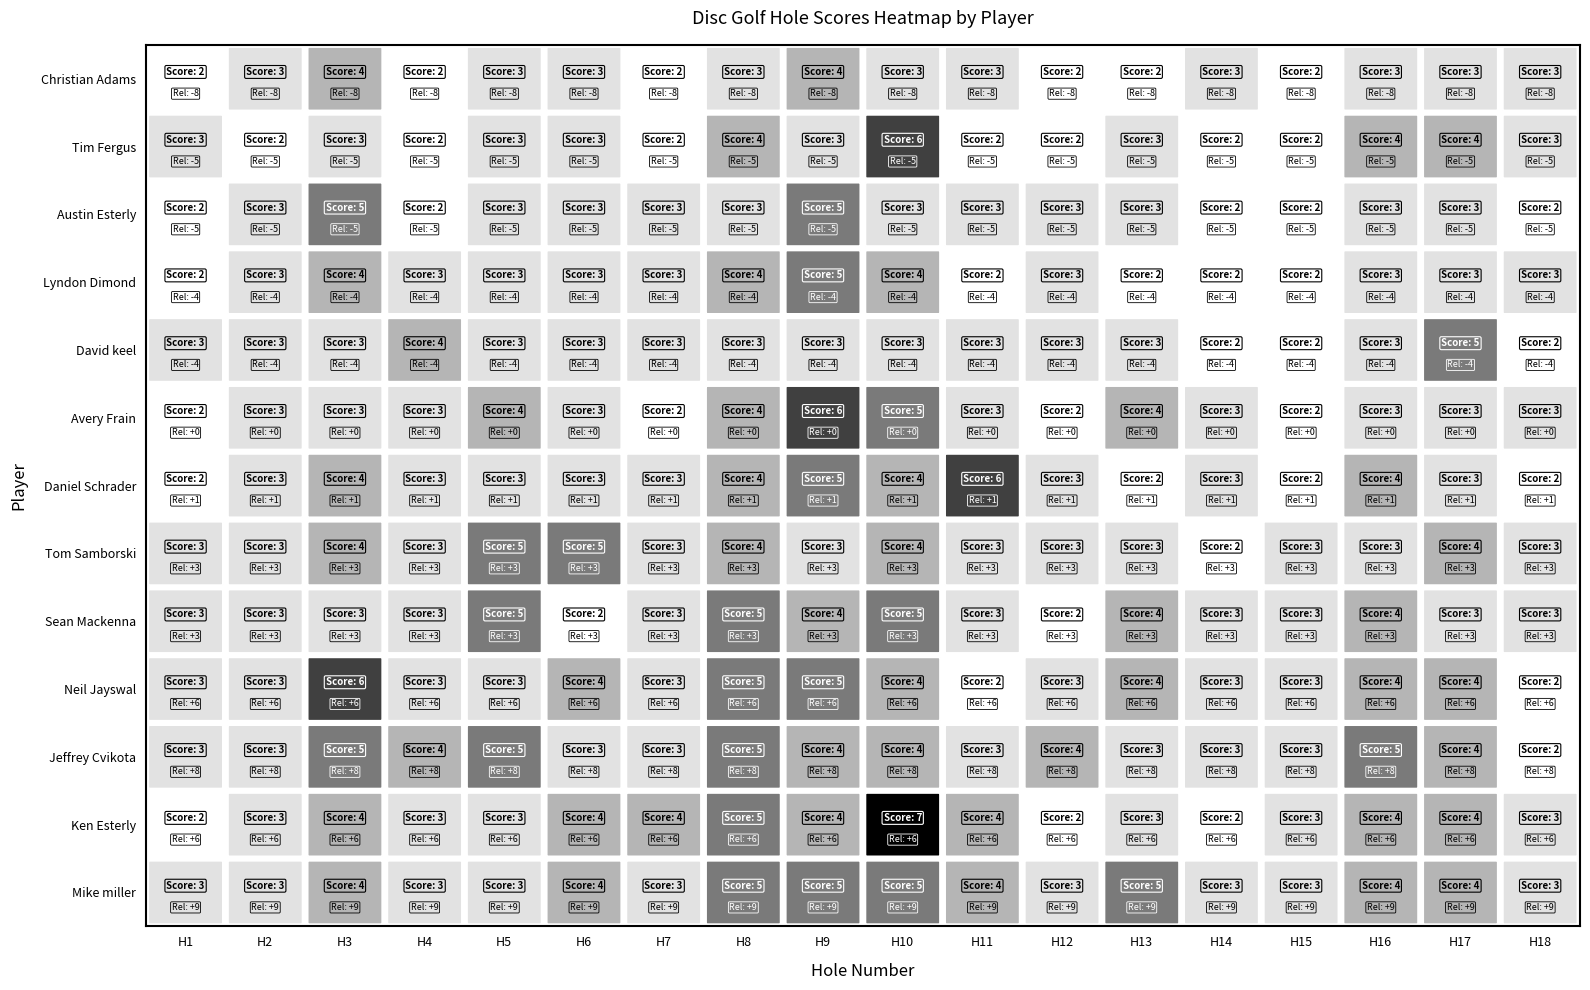

Reading left to right, transcribe all the data shown in this chart.

Christian Adams: 2	3	4	2	3	3	2	3	4	3	3	2	2	3	2	3	3	3
Tim Fergus: 3	2	3	2	3	3	2	4	3	6	2	2	3	2	2	4	4	3
Austin Esterly: 2	3	5	2	3	3	3	3	5	3	3	3	3	2	2	3	3	2
Lyndon Dimond: 2	3	4	3	3	3	3	4	5	4	2	3	2	2	2	3	3	3
David keel: 3	3	3	4	3	3	3	3	3	3	3	3	3	2	2	3	5	2
Avery Frain: 2	3	3	3	4	3	2	4	6	5	3	2	4	3	2	3	3	3
Daniel Schrader: 2	3	4	3	3	3	3	4	5	4	6	3	2	3	2	4	3	2
Tom Samborski: 3	3	4	3	5	5	3	4	3	4	3	3	3	2	3	3	4	3
Sean Mackenna: 3	3	3	3	5	2	3	5	4	5	3	2	4	3	3	4	3	3
Neil Jayswal: 3	3	6	3	3	4	3	5	5	4	2	3	4	3	3	4	4	2
Jeffrey Cvikota: 3	3	5	4	5	3	3	5	4	4	3	4	3	3	3	5	4	2
Ken Esterly: 2	3	4	3	3	4	4	5	4	7	4	2	3	2	3	4	4	3
Mike miller: 3	3	4	3	3	4	3	5	5	5	4	3	5	3	3	4	4	3